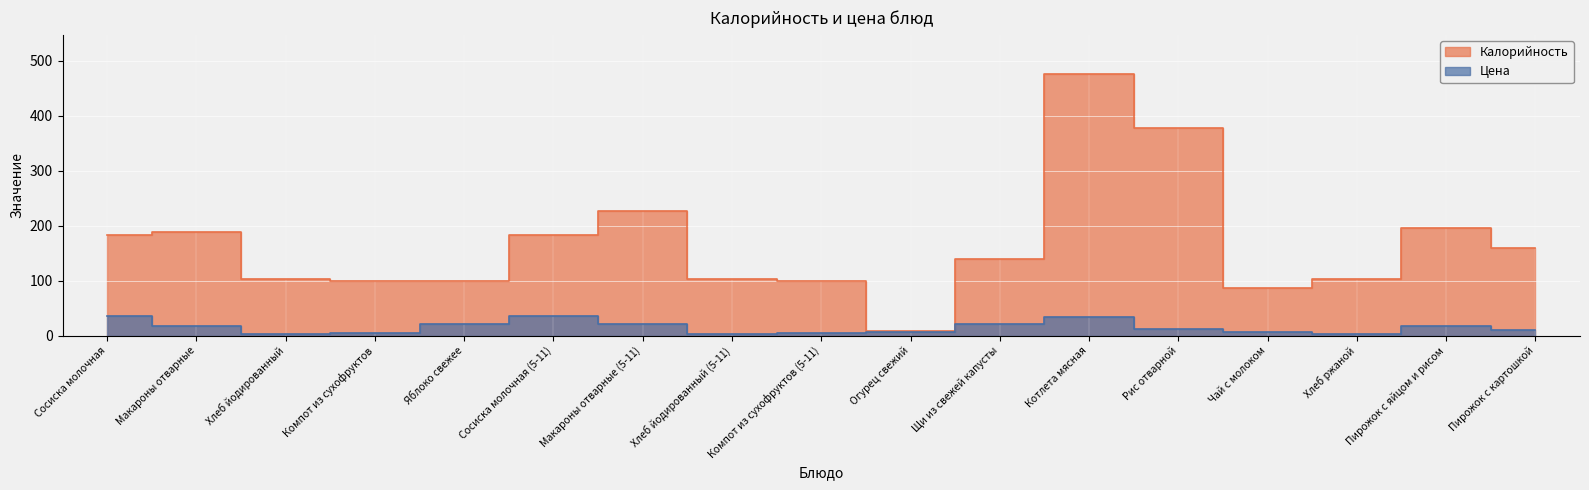

What is the sum of the Цена values at Чай с молоком and Щи из свежей капусты?

27.7